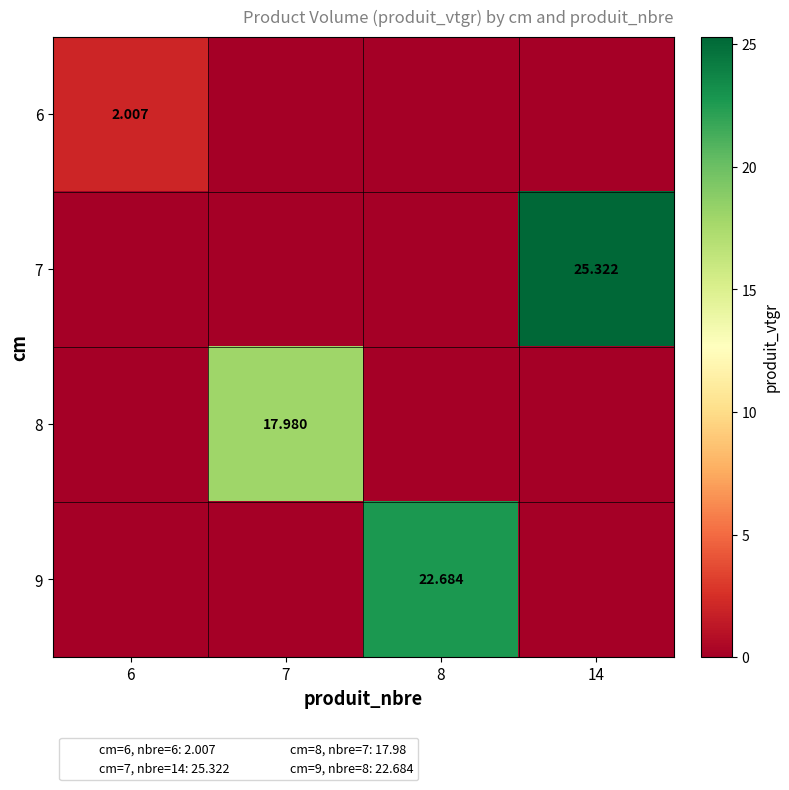

Which series has the largest range (max minus min)?

7